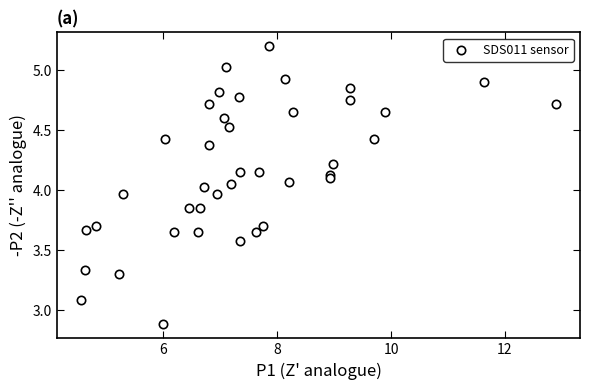

What is the range of X values (max minus min)?

8.4